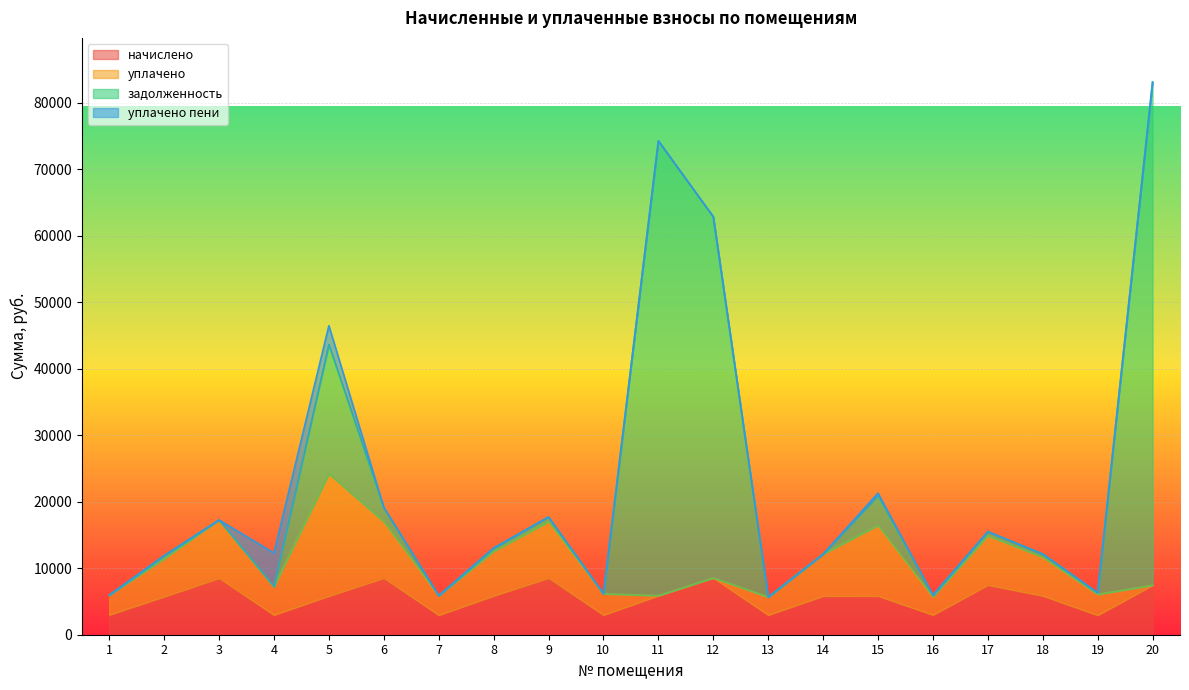

What are all the series names shown in the legend?

начислено, уплачено, задолженность, уплачено пени